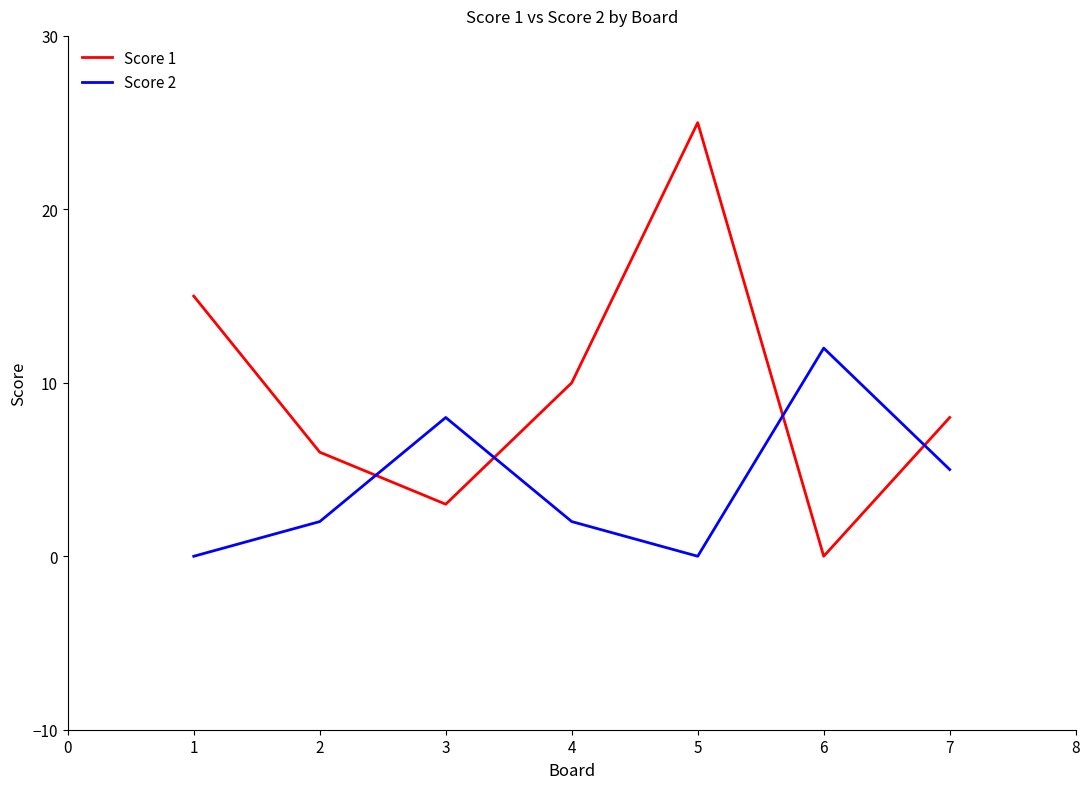

What are all the series names shown in the legend?

Score 1, Score 2